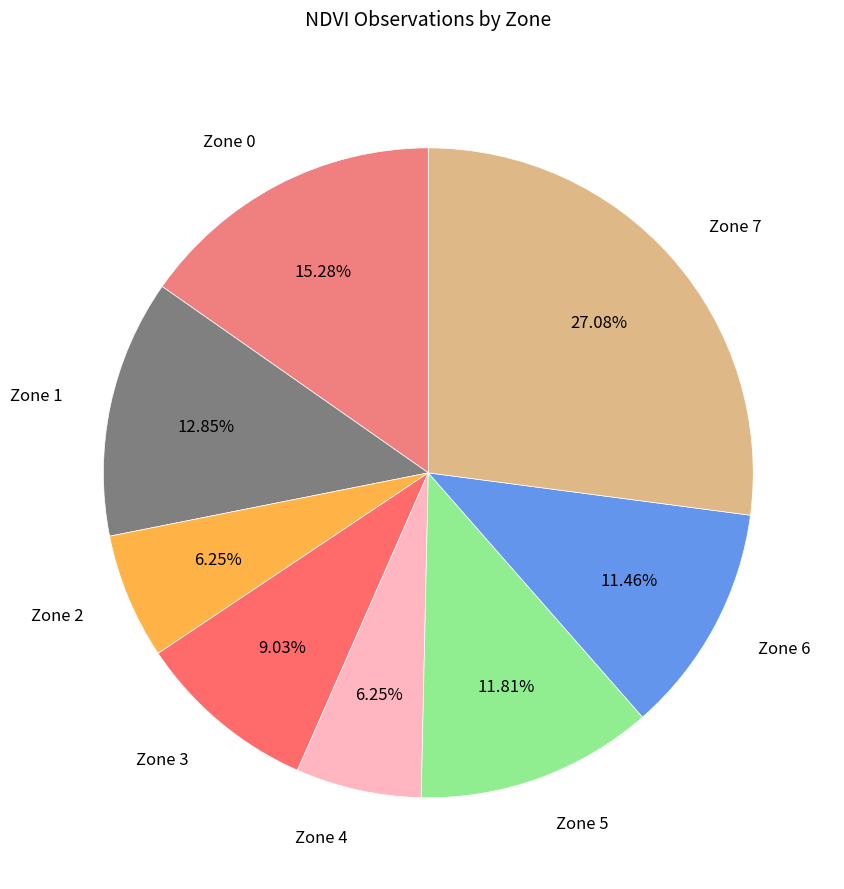

Rank the categories by value from lowest to highest.

Zone 2, Zone 4, Zone 3, Zone 6, Zone 5, Zone 1, Zone 0, Zone 7